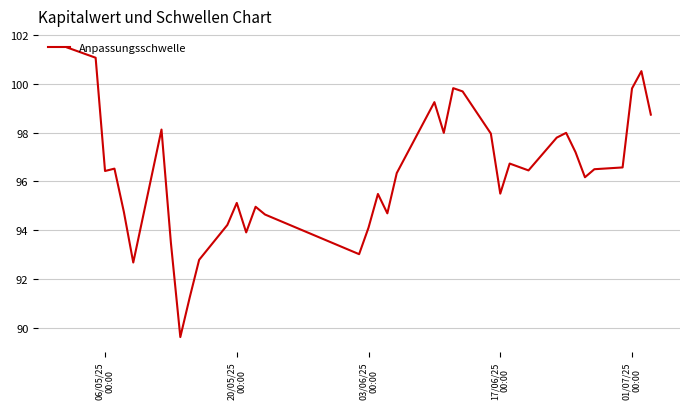

True or false: there are more than 2 points higher than both neighbors.

True